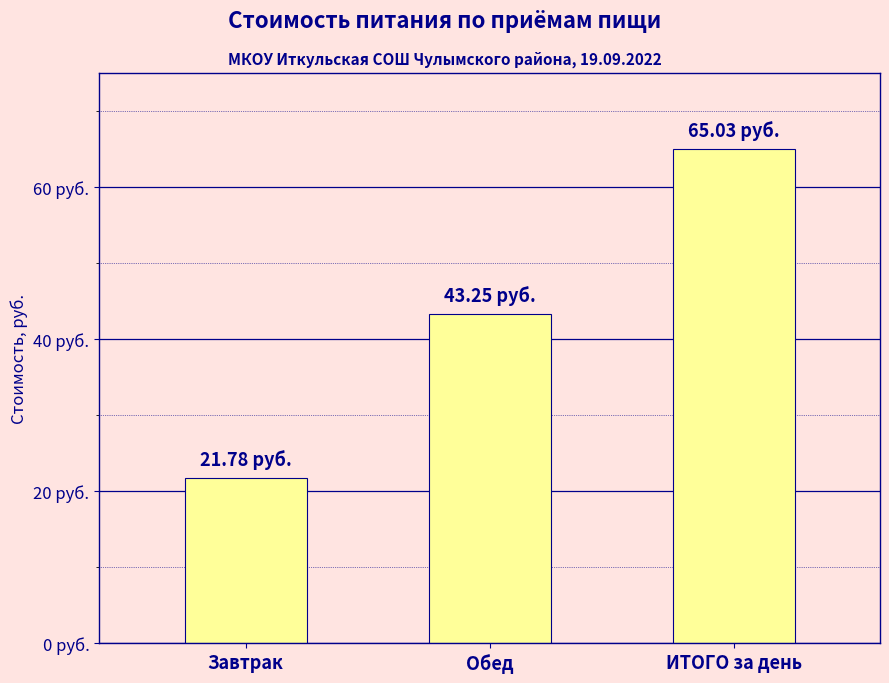

What is the smallest value displayed?

21.8